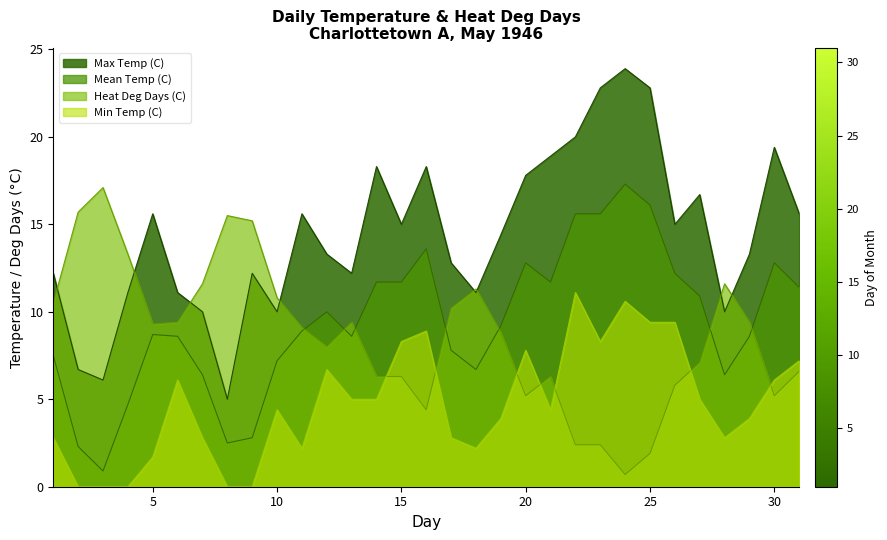

Does the chart have visible grid lines?

No